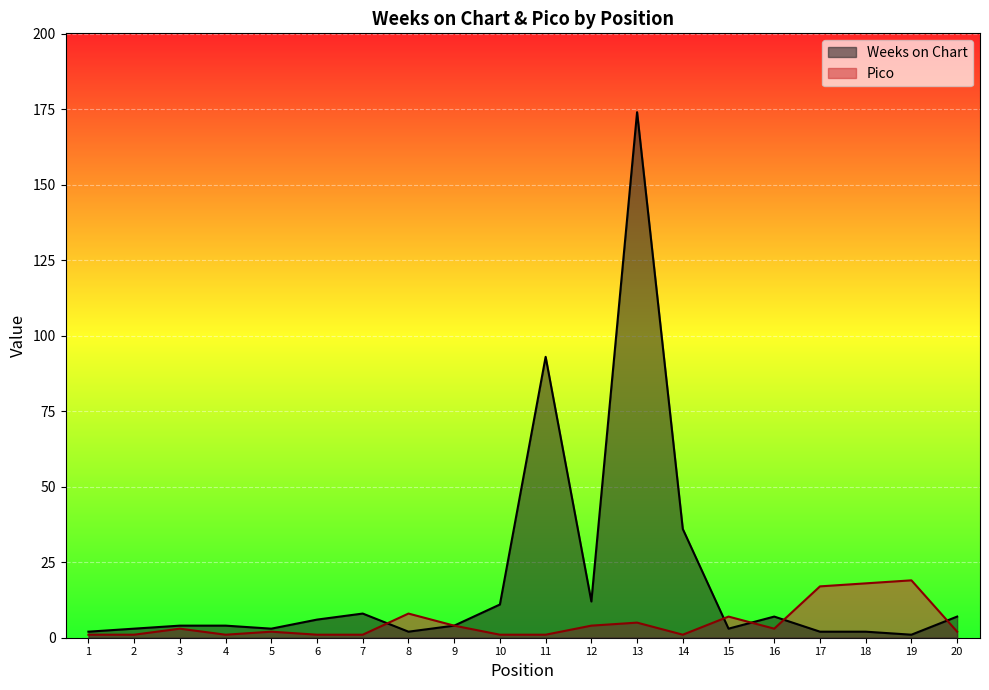

Where is the first local maximum for Weeks on Chart?

7